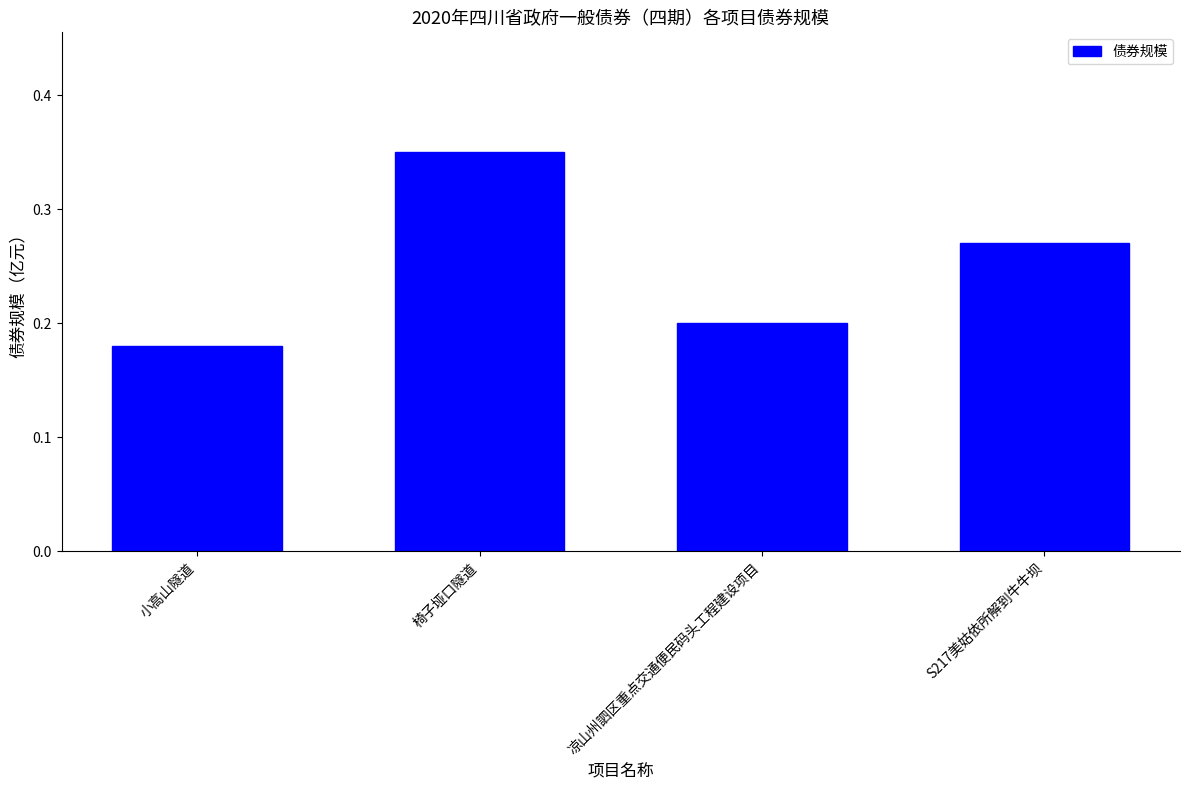

What is the label of the 2nd bar from the right?

凉山州訵区重点交通便民码头工程建设项目